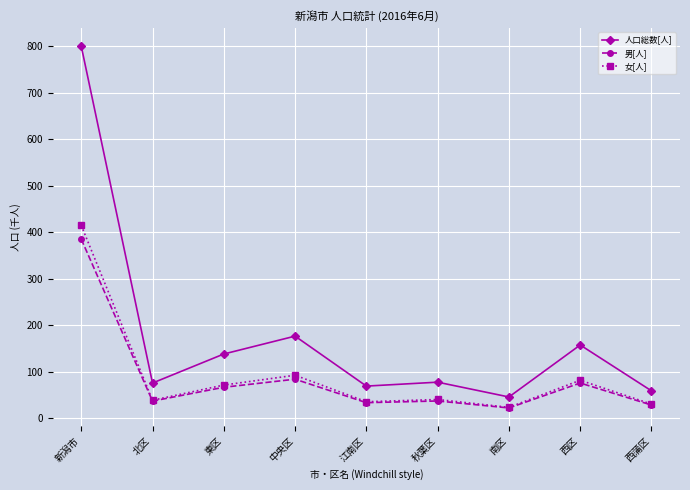

What is the sum of the 女[人] values at 東区 and 西蒲区?

102.1